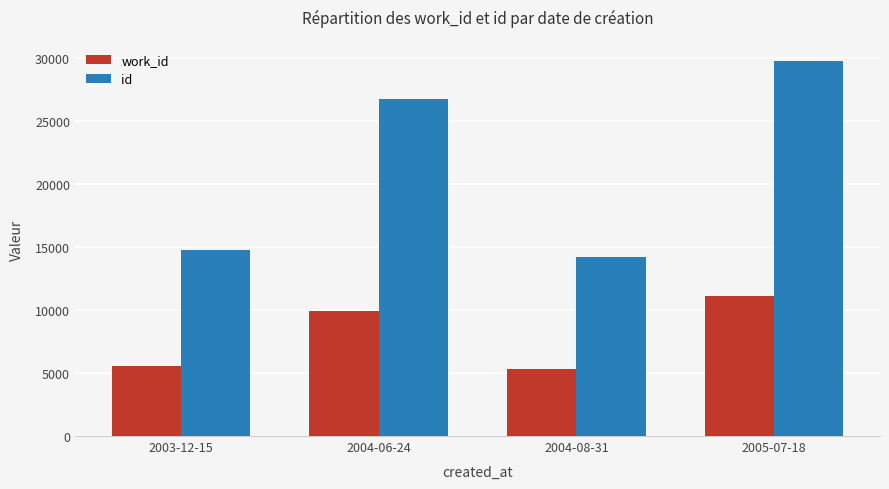

What is the value of the work_id bar at the 3rd from the left?

5302